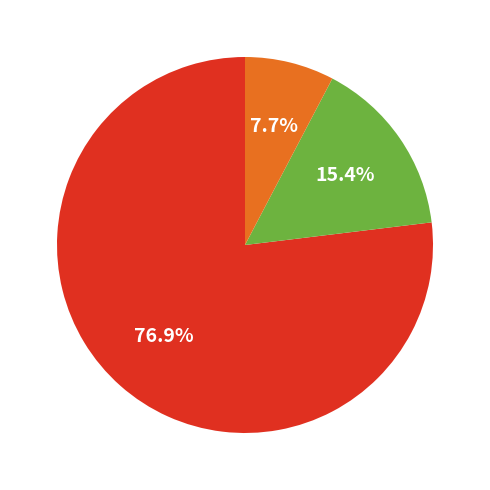

Does any single category account for the majority?

Yes